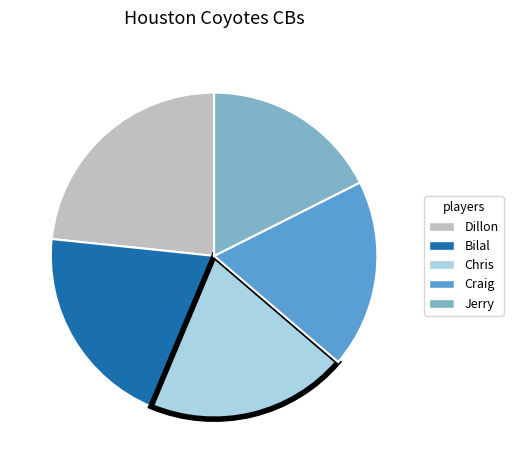

Which has a higher value, Chris or Dillon?

Dillon